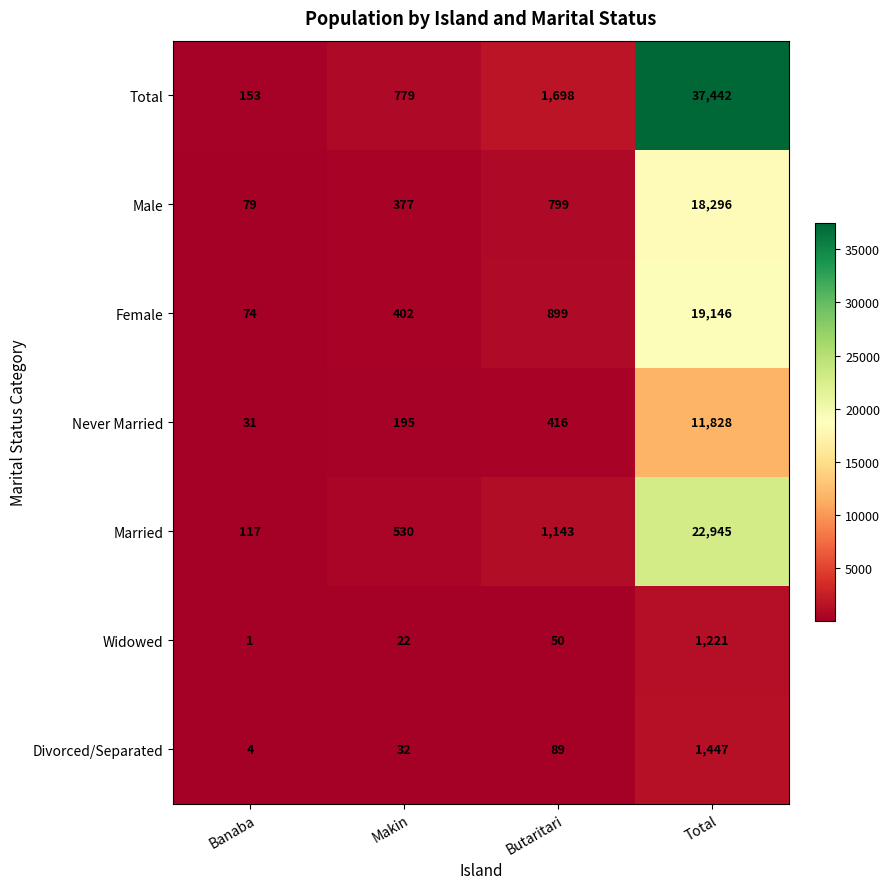

What is the approximate value of Married at Banaba?

117